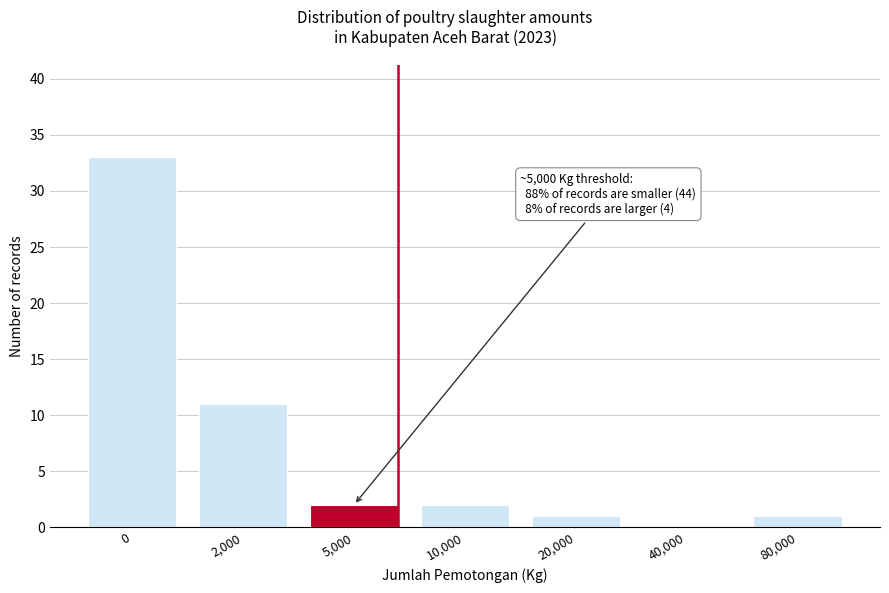

Reading left to right, extract all data points from this chart.

0=33	2,000=11	5,000=2	10,000=2	20,000=1	40,000=0	80,000=1